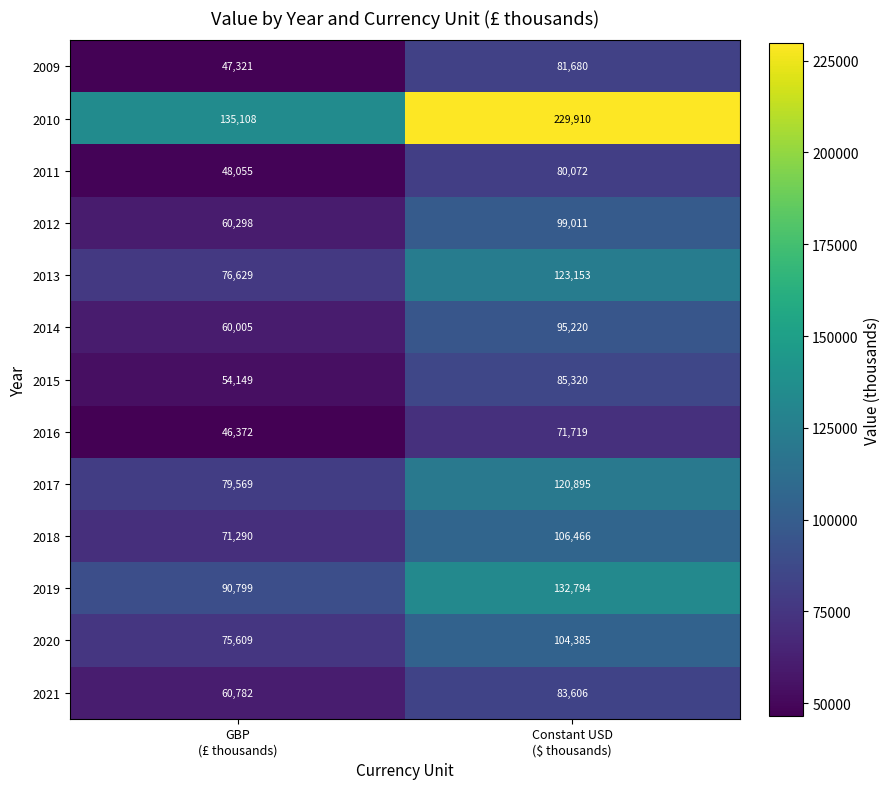

How many data points does each series have?

2